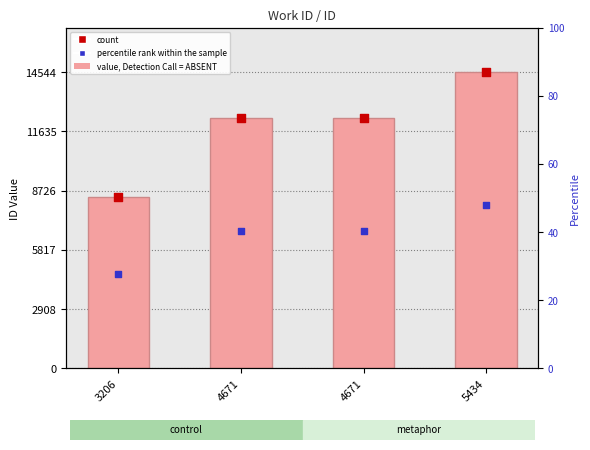

What is the total value across all series at 3206?

21509.2